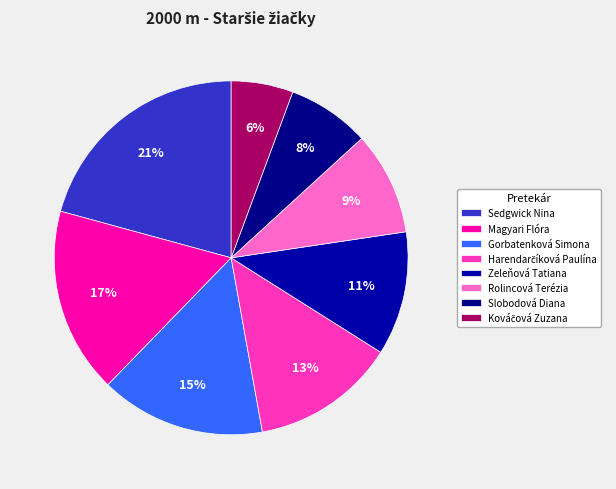

What is the total percentage of Magyari Flóra and Gorbatenková Simona?

32.1%